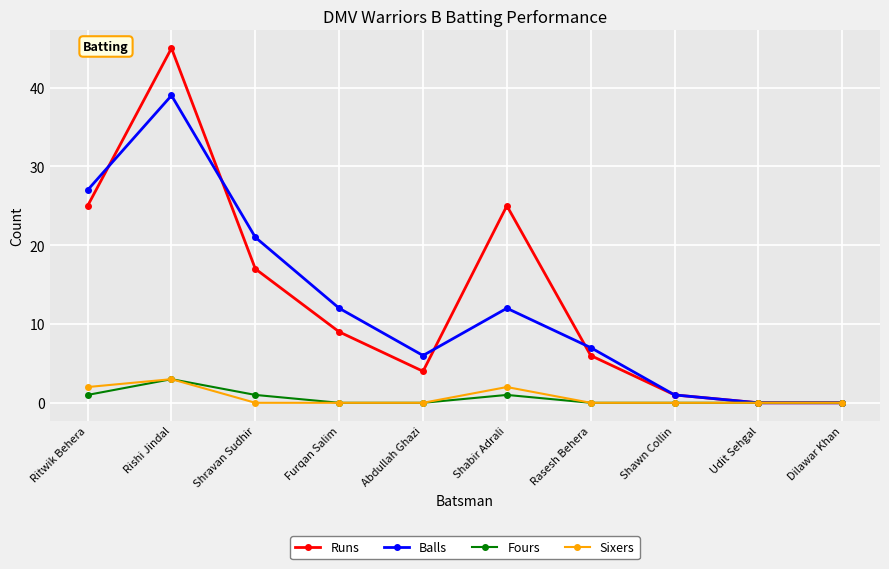

The value of Sixers at Shabir Adrali is 2. True or false?

True